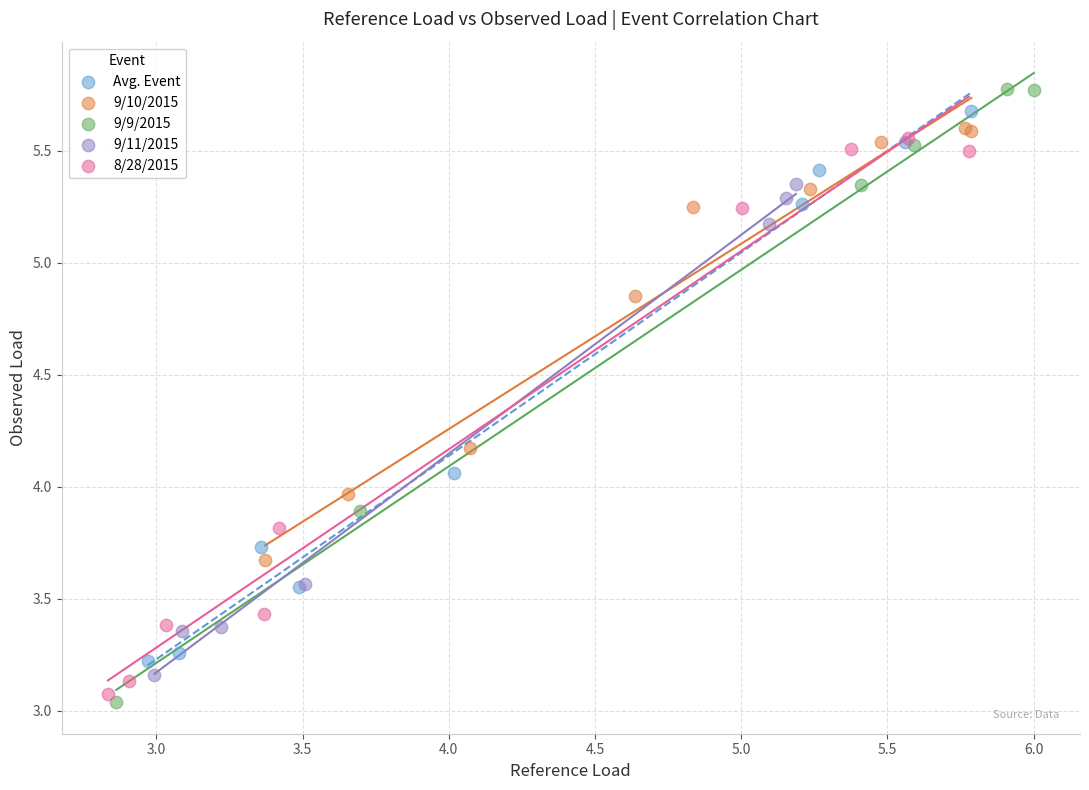

Which series has the largest Y range (max minus min)?

9/9/2015